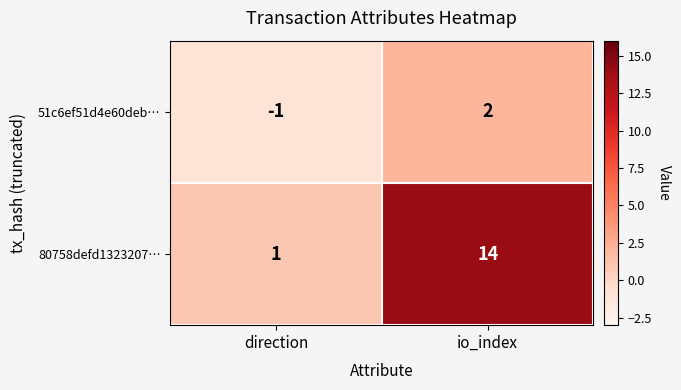

Count the number of data series in this chart.

2